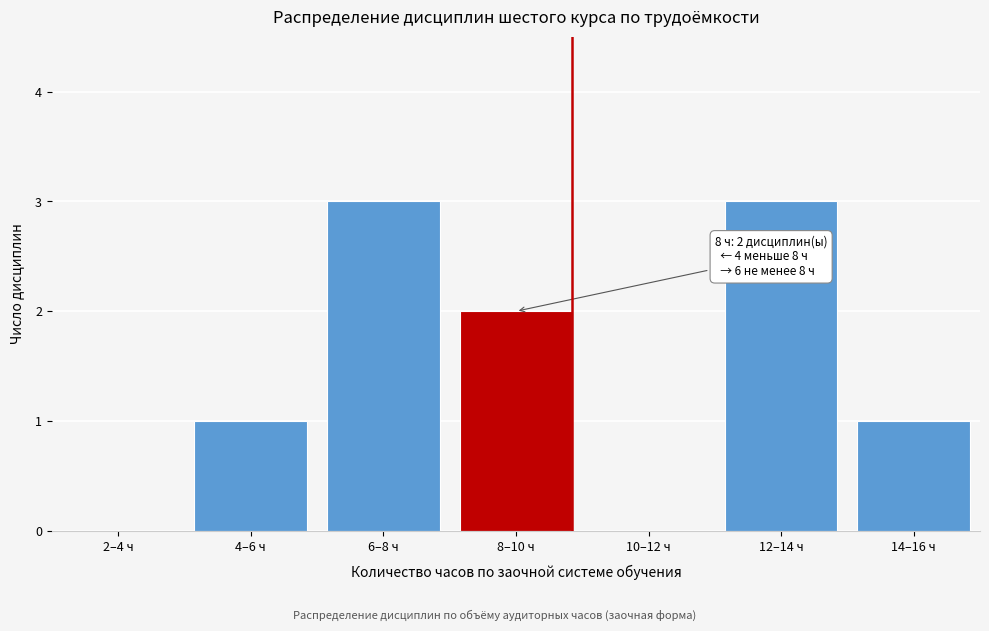

Reading left to right, extract all data points from this chart.

2–4 ч=0	4–6 ч=1	6–8 ч=3	8–10 ч=2	10–12 ч=0	12–14 ч=3	14–16 ч=1